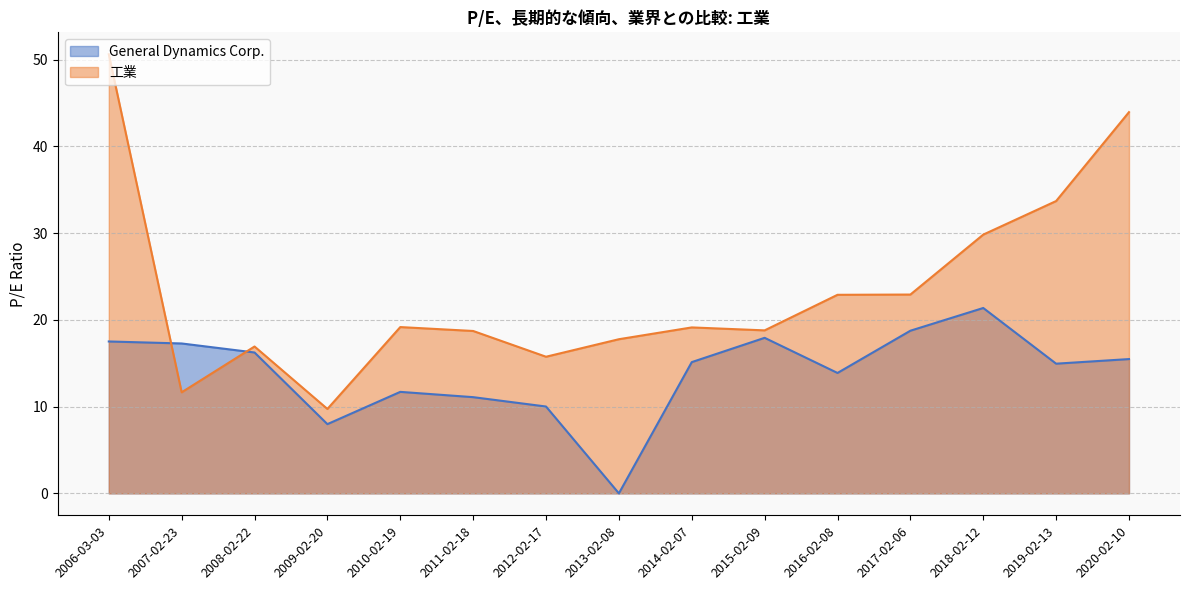

Rank the categories by General Dynamics Corp. value from highest to lowest.

2018-02-12, 2017-02-06, 2015-02-09, 2006-03-03, 2007-02-23, 2008-02-22, 2020-02-10, 2014-02-07, 2019-02-13, 2016-02-08, 2010-02-19, 2011-02-18, 2012-02-17, 2009-02-20, 2013-02-08